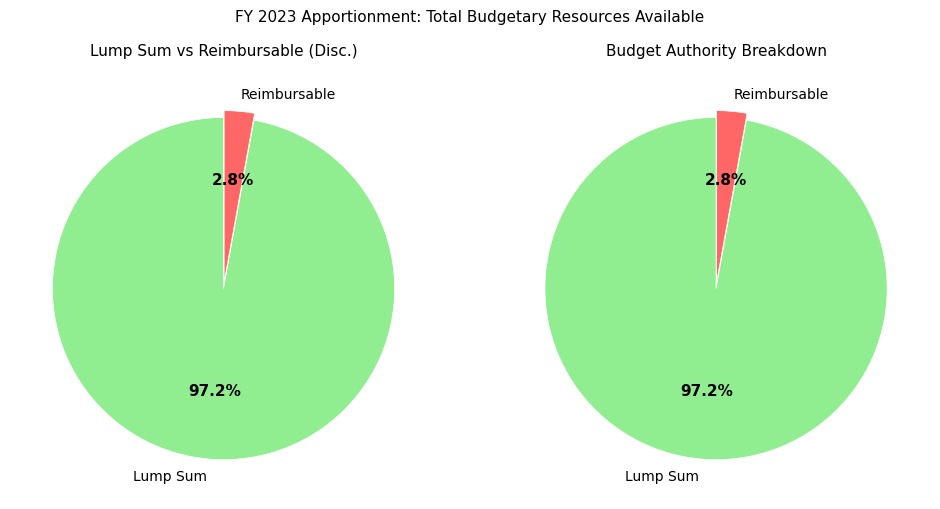

What percentage is the Lump Sum slice, to the nearest percent?

97%